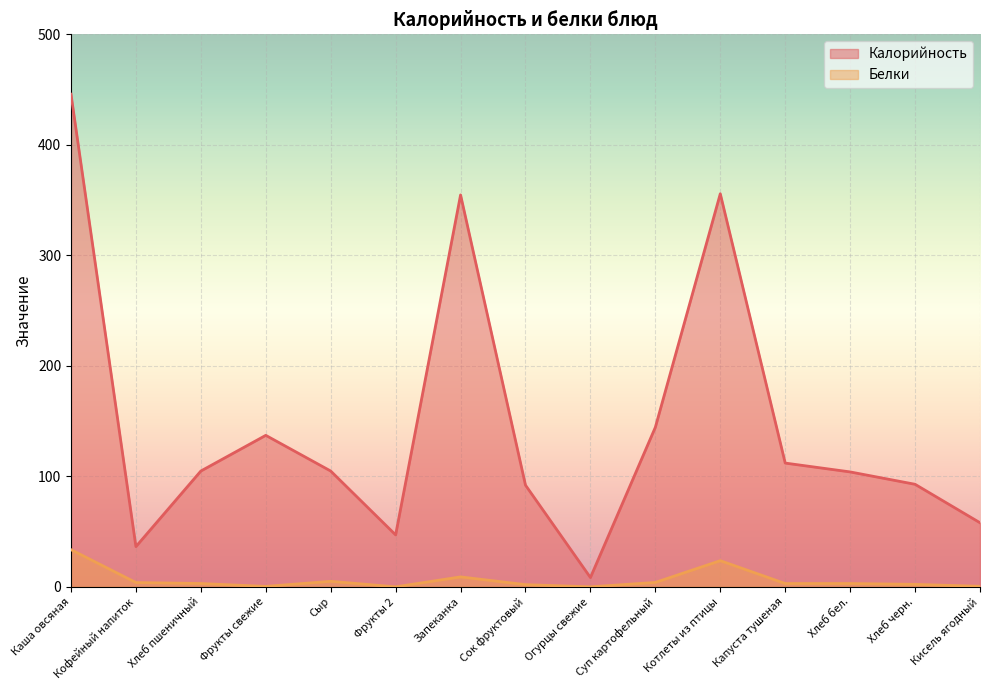

At Капуста тушеная, list the series in order from smallest to largest.

Белки, Калорийность